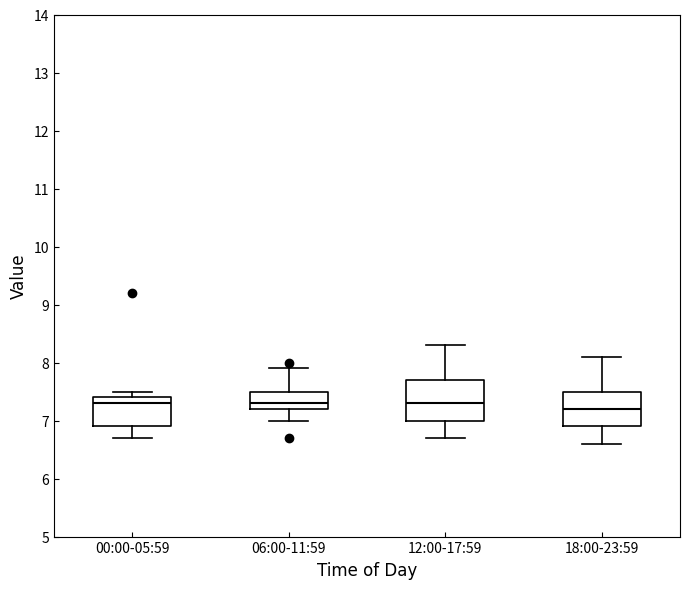

Reading left to right, read every box against the y-axis: the position of its median line, the range the box covers, and the ends of its whiskers. The values are not printed on the chart, so give them approximately, as read against the axis.

00:00-05:59: median 7.3, box 6.9 to 7.4, whiskers 6.7 to 7.5
06:00-11:59: median 7.3, box 7.2 to 7.5, whiskers 7.0 to 7.9
12:00-17:59: median 7.3, box 7.0 to 7.7, whiskers 6.7 to 8.3
18:00-23:59: median 7.2, box 6.9 to 7.5, whiskers 6.6 to 8.1